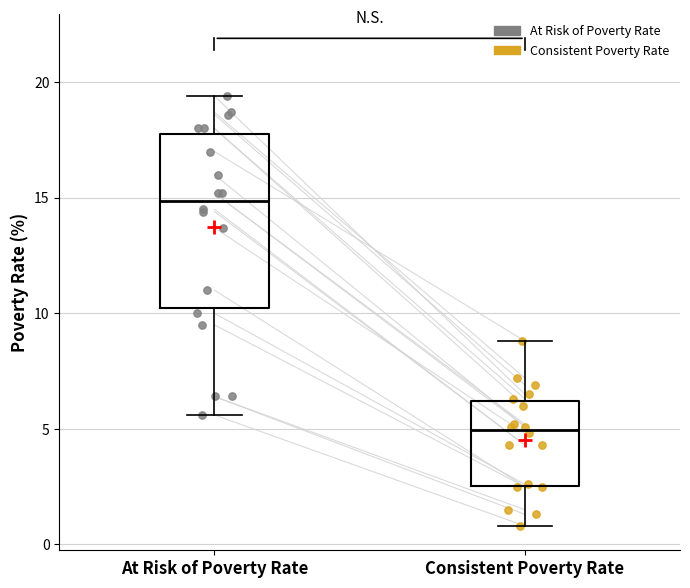

Which box's median line is the lowest?

Consistent Poverty Rate